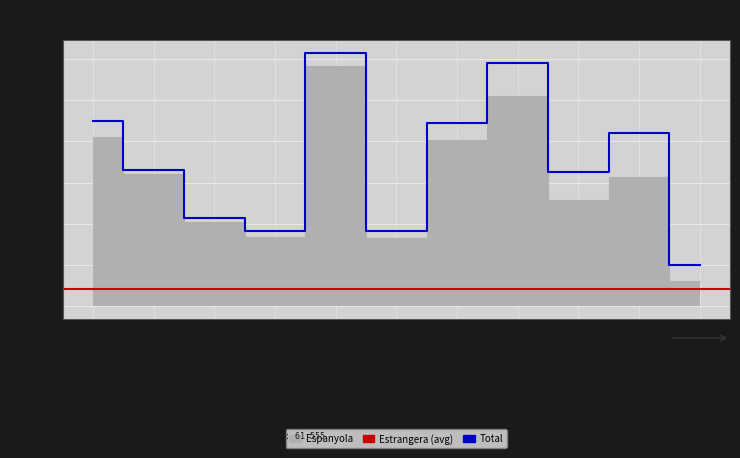

Reading right to left, extract all data points from this chart.

6075	31450	25740	51040	40320	16570	58240	16860	20365	32025	41100